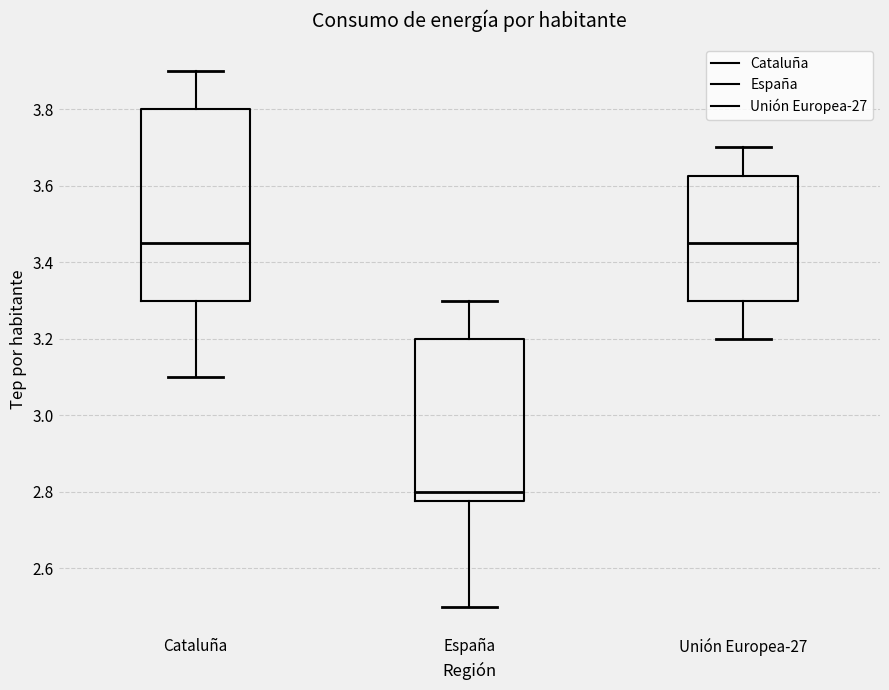

Reading left to right, read every box against the y-axis: the position of its median line, the range the box covers, and the ends of its whiskers. The values are not printed on the chart, so give them approximately, as read against the axis.

Cataluña: median 3.46, box 3.30 to 3.80, whiskers 3.10 to 3.90
España: median 2.80, box 2.78 to 3.20, whiskers 2.50 to 3.30
Unión Europea-27: median 3.46, box 3.30 to 3.62, whiskers 3.20 to 3.70